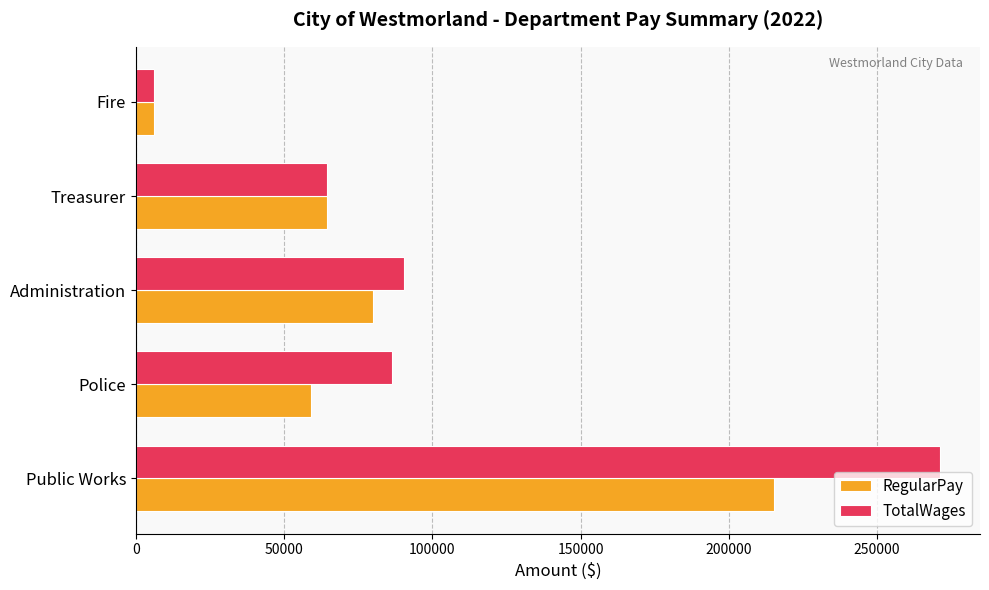

What is the difference between the maximum and minimum values in the TotalWages series?

265072